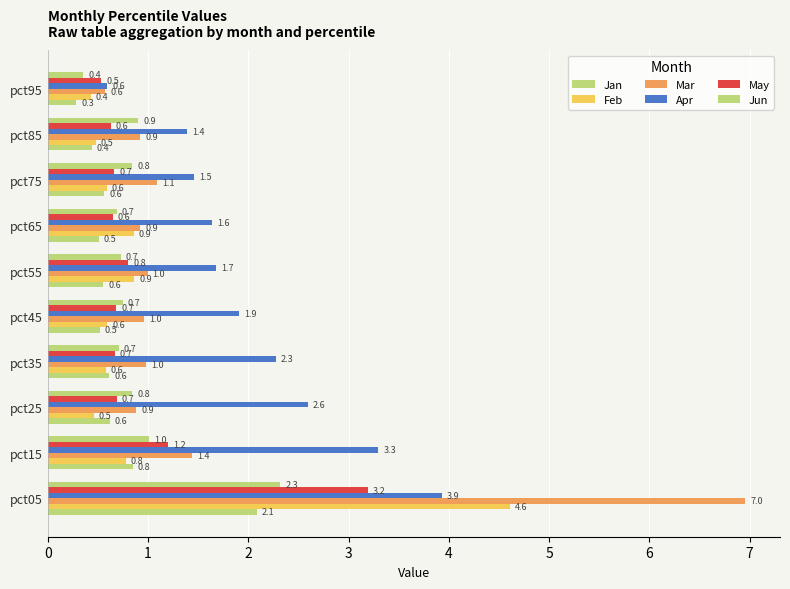

How many data points does each series have?

10